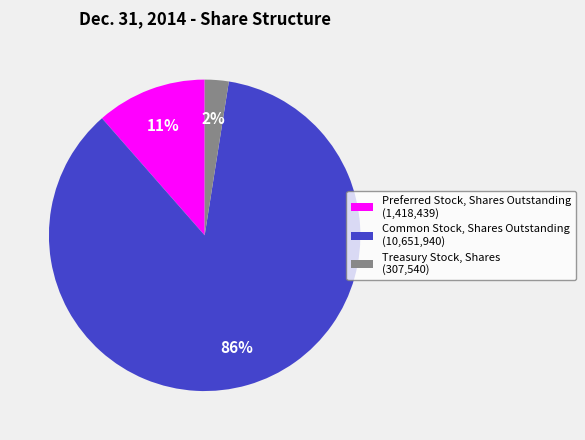

Combined, do Treasury Stock, Shares and Common Stock, Shares Outstanding account for over 50%?

Yes